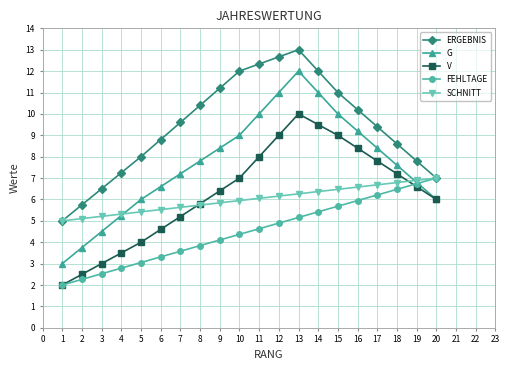

What is the sum of the ERGEBNIS values at 19 and 3?

14.3